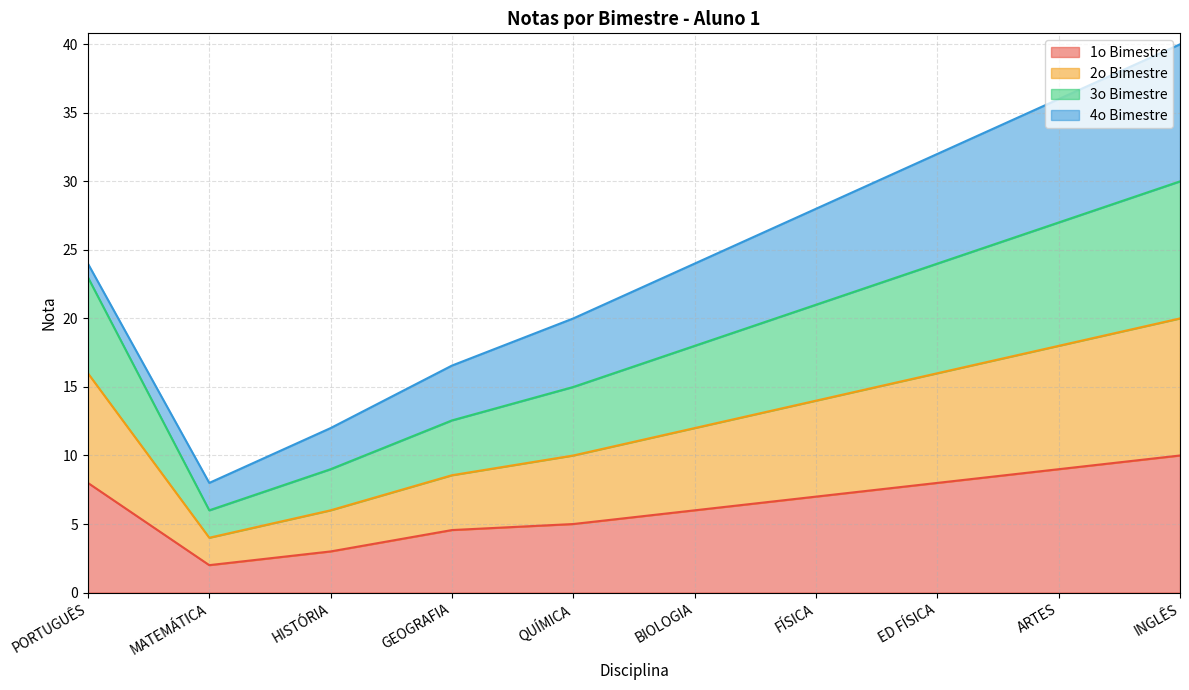

True or false: 1o Bimestre has a value of 6.7 at GEOGRAFIA.

False